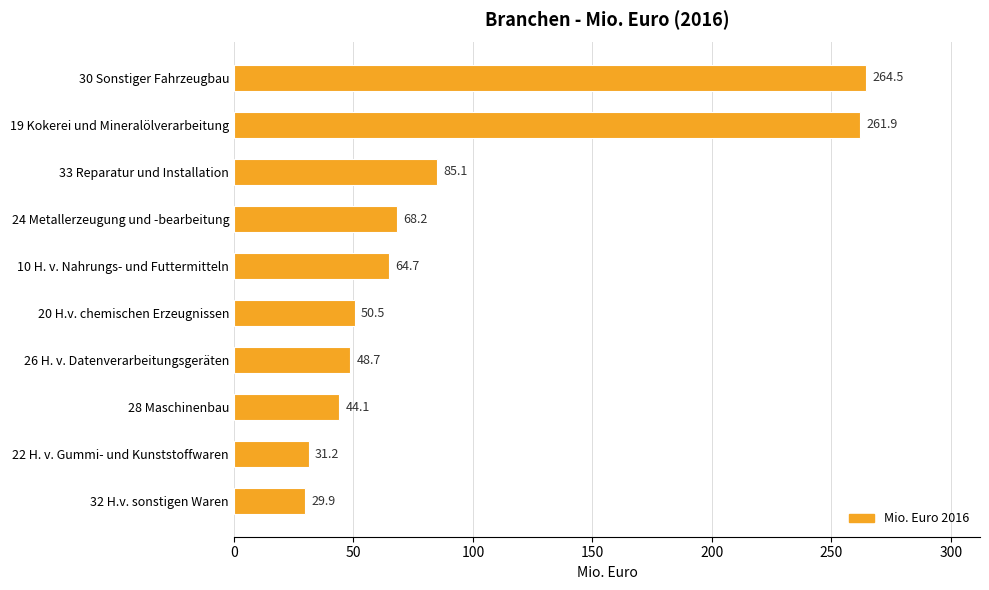

Does the chart contain any negative values?

No